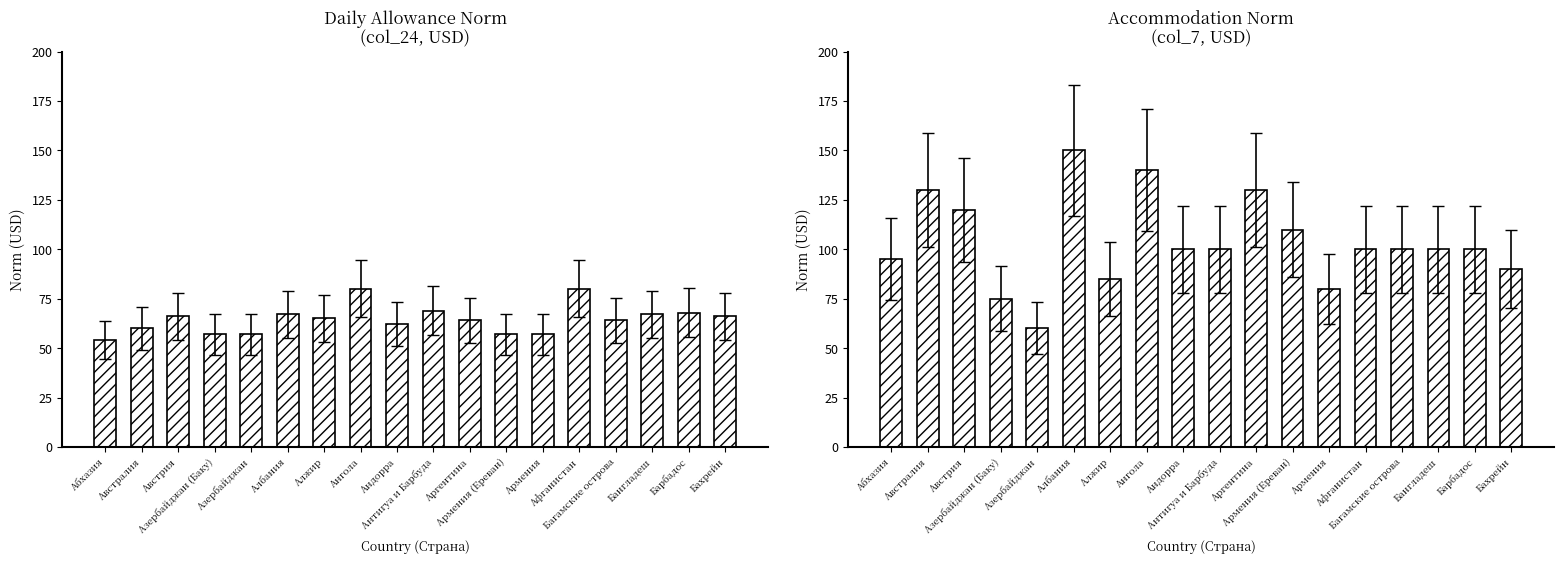

What is the difference between the second highest and minimum values in the col_24 (Daily allowance norm, USD) series?

26